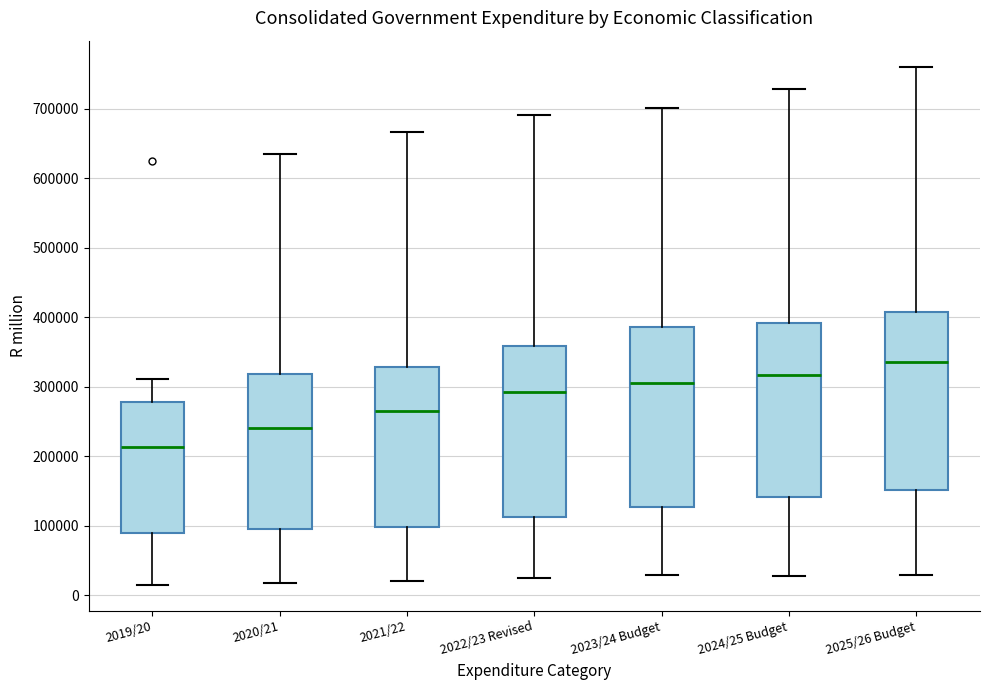

Reading left to right, read every box against the y-axis: the position of its median line, the range the box covers, and the ends of its whiskers. The values are not printed on the chart, so give them approximately, as read against the axis.

2019/20: median 210000, box 90000 to 280000, whiskers 20000 to 310000
2020/21: median 240000, box 100000 to 320000, whiskers 20000 to 630000
2021/22: median 270000, box 100000 to 330000, whiskers 20000 to 670000
2022/23 Revised: median 290000, box 110000 to 360000, whiskers 20000 to 690000
2023/24 Budget: median 310000, box 130000 to 390000, whiskers 30000 to 700000
2024/25 Budget: median 320000, box 140000 to 390000, whiskers 30000 to 730000
2025/26 Budget: median 340000, box 150000 to 410000, whiskers 30000 to 760000